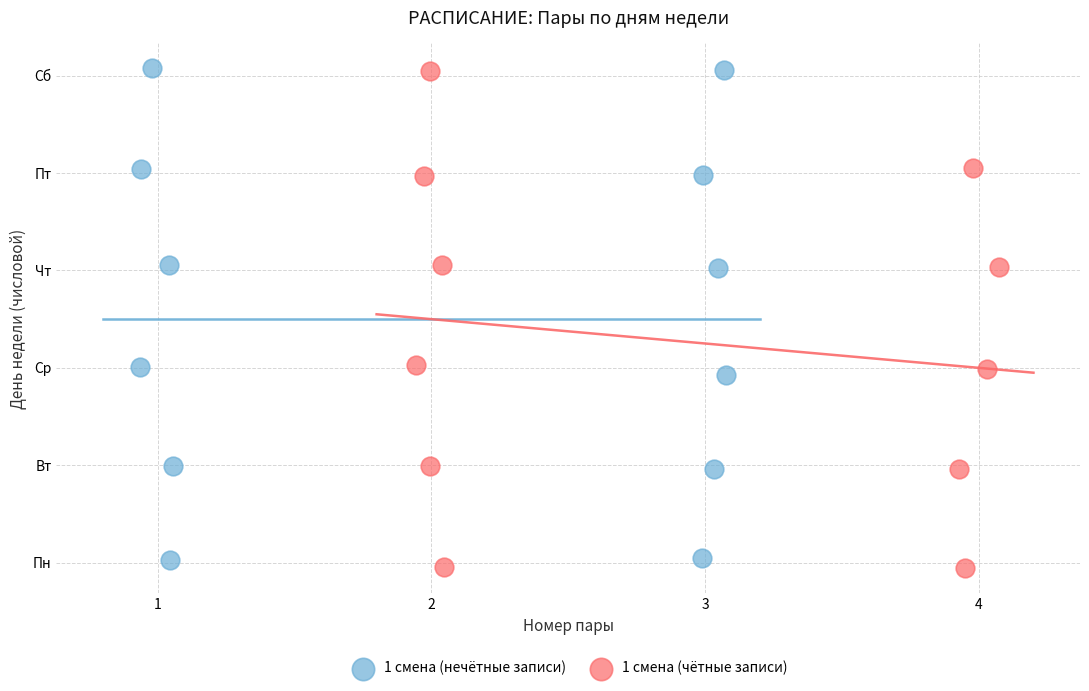

Which series reaches the minimum Y coordinate?

1 смена (чётные записи)